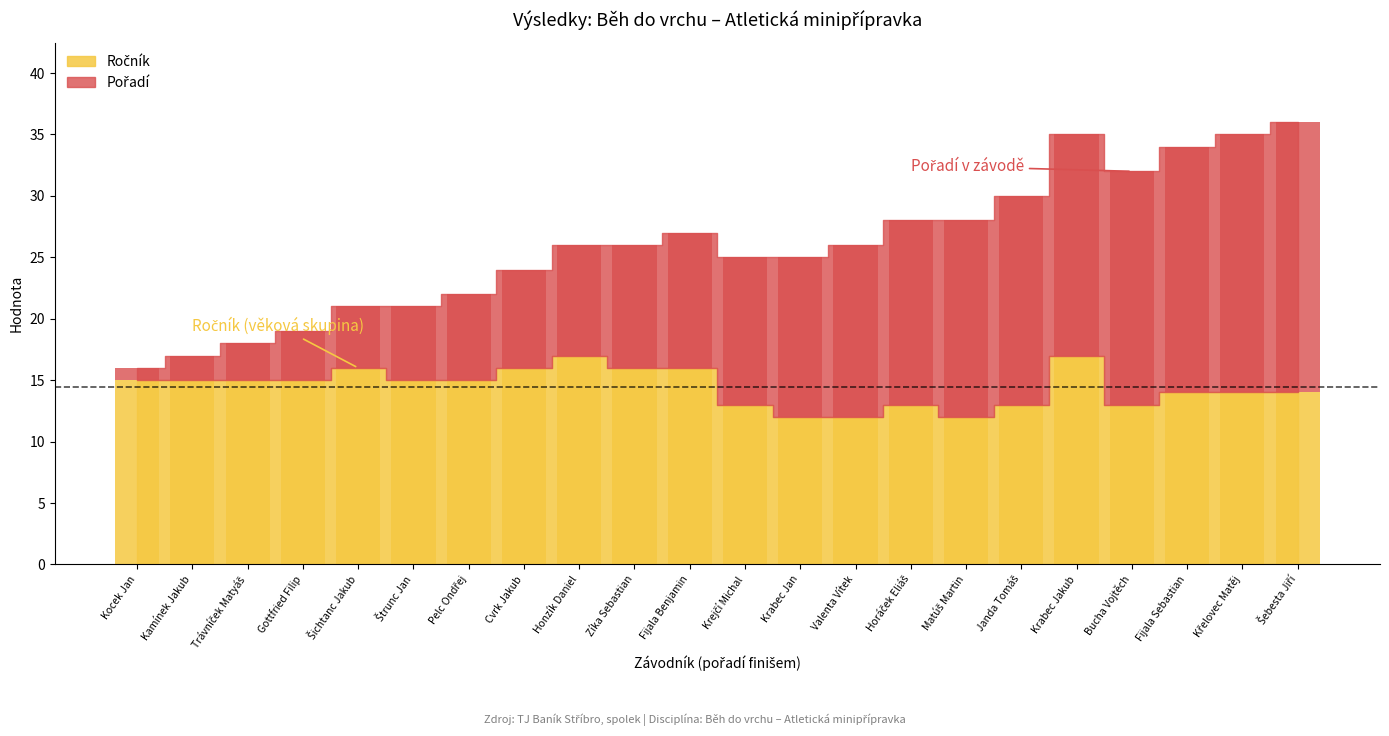

At which label does Pořadí reach its minimum?

Kocek Jan